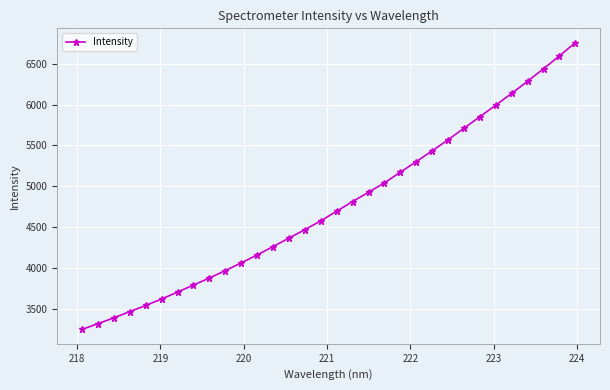

What is the value of the 25th point from the left?

5711.1